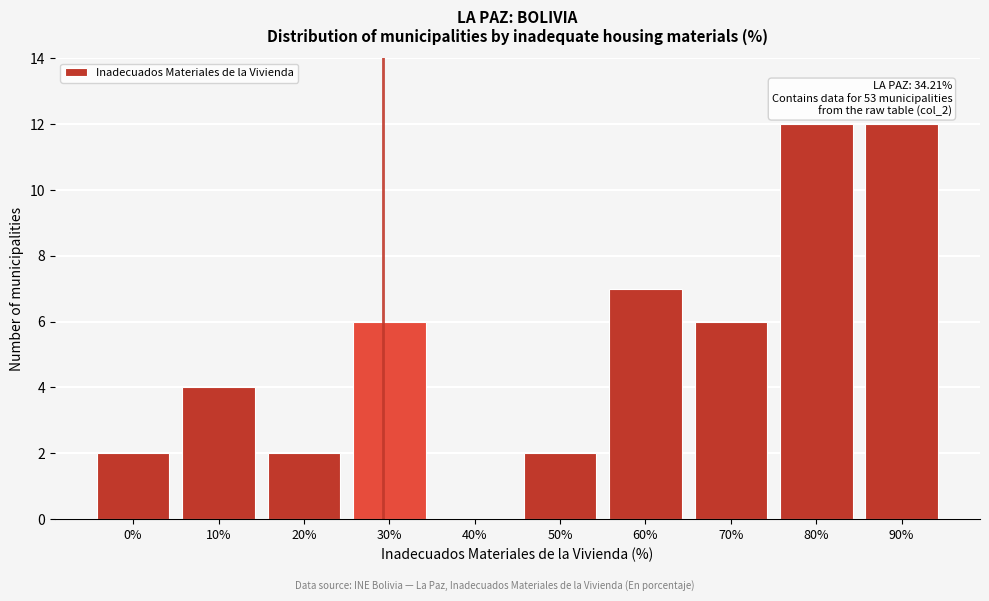

Reading right to left, transcribe all the data shown in this chart.

90%=12	80%=12	70%=6	60%=7	50%=2	40%=0	30%=6	20%=2	10%=4	0%=2